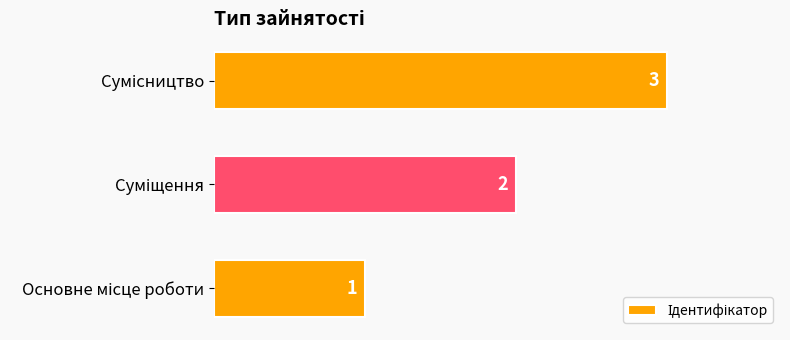

What is the maximum value shown in the chart?

3